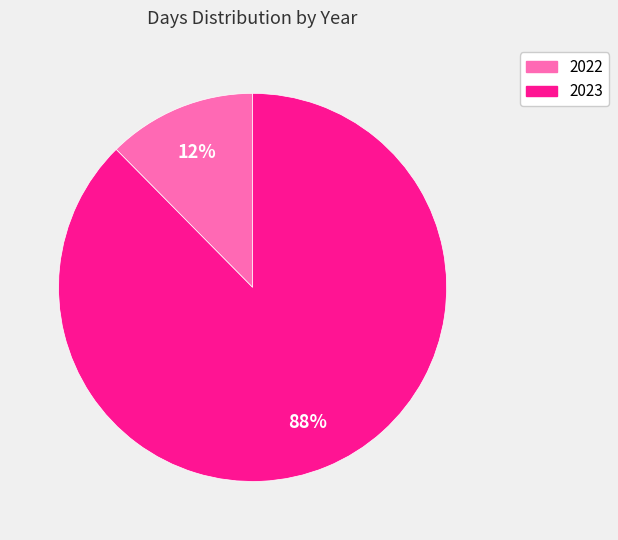

How many segments does this pie chart have?

2